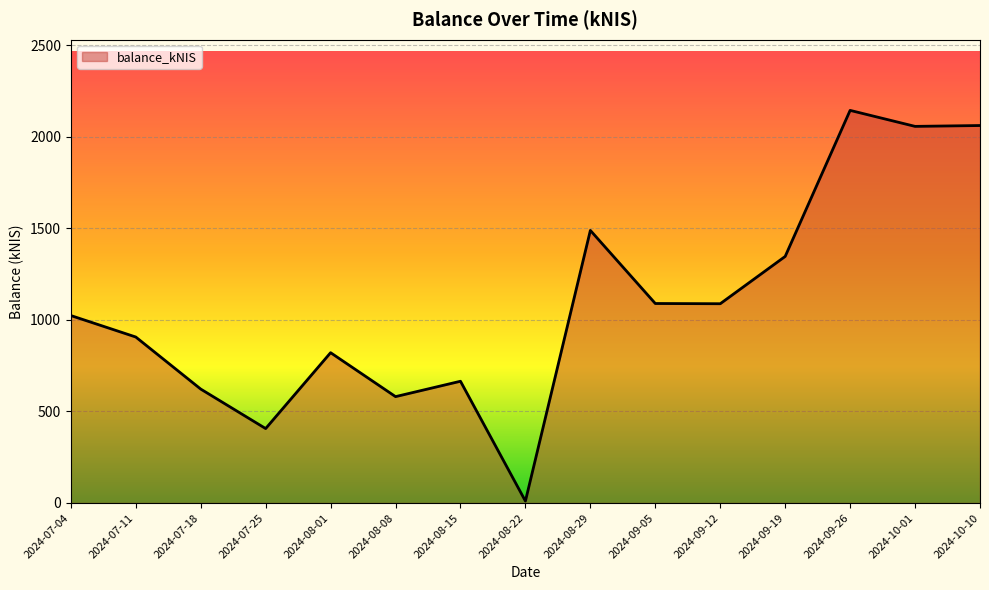

The value at 2024-09-19 is 843.4. True or false?

False